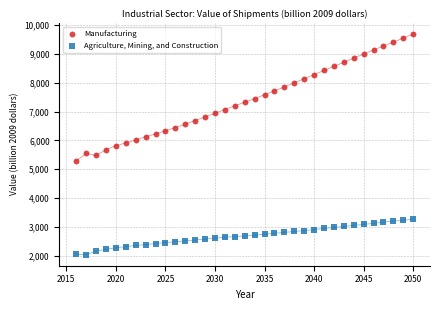

Across all data points, what is the range of X values (max minus min)?

34.0